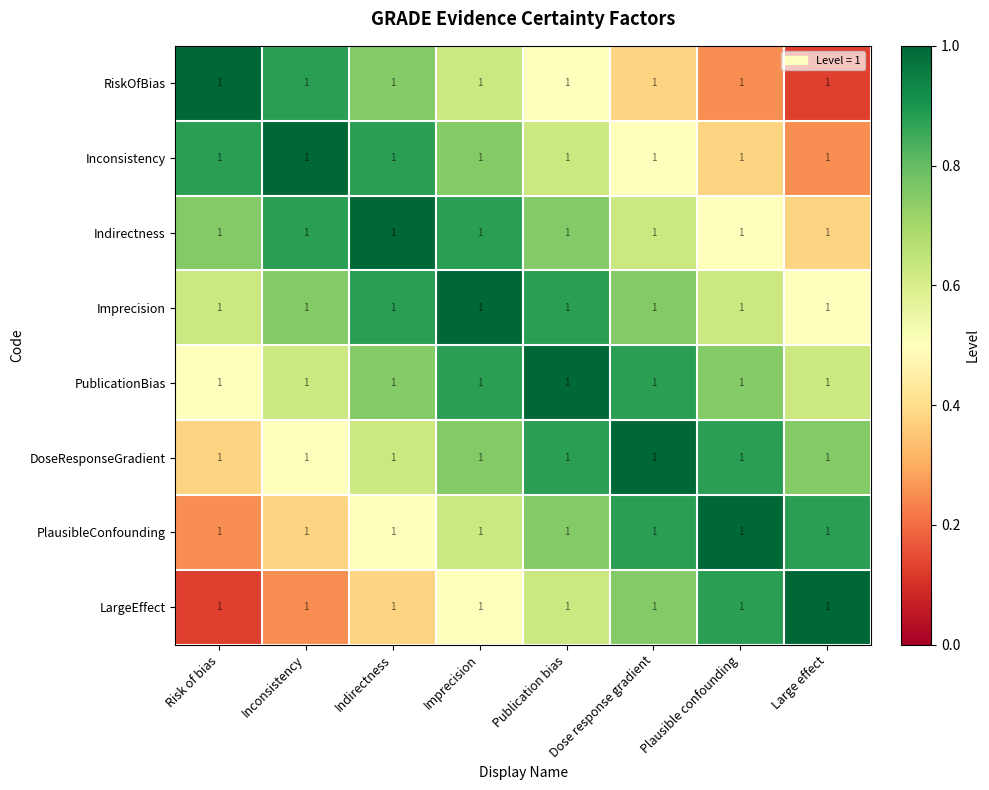

Is it true that RiskOfBias equals 0.2 at Large effect?

False